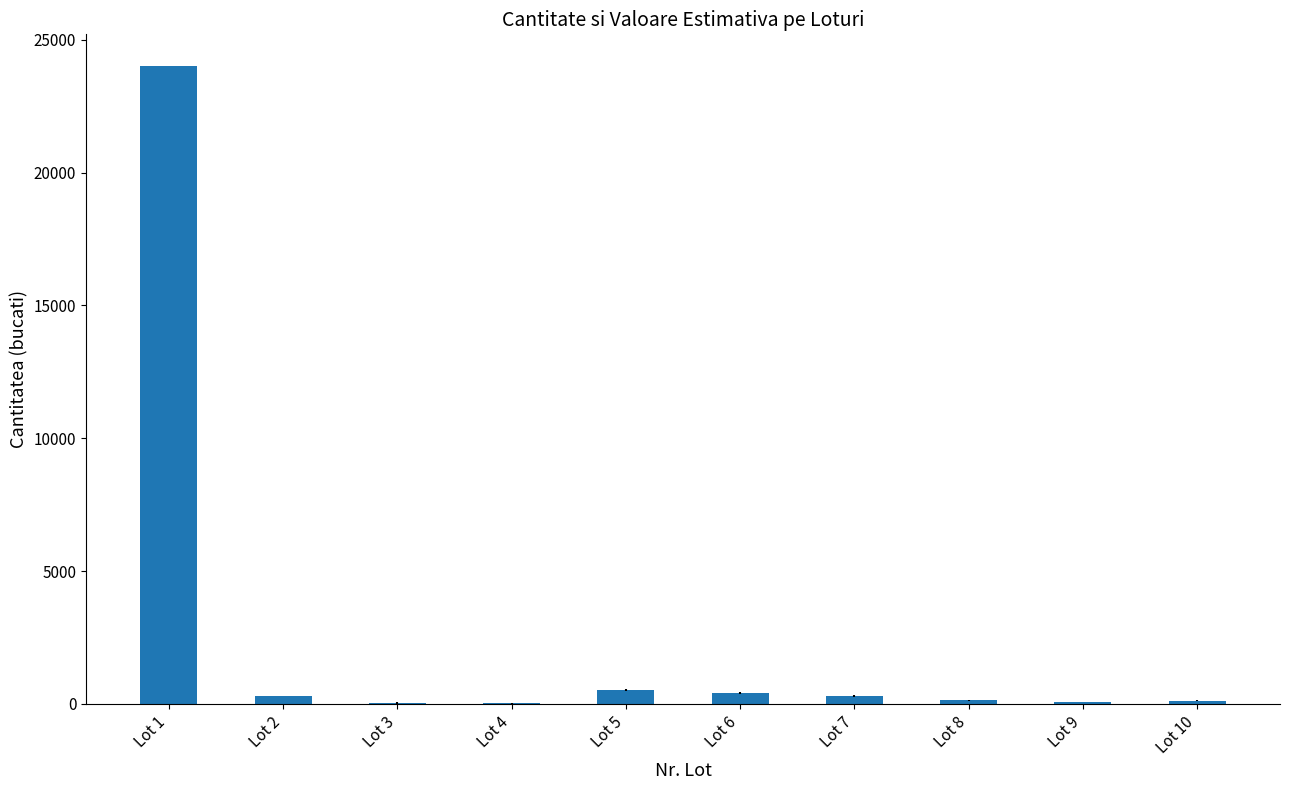

What is the difference between the values at Lot 2 and Lot 1?

23700